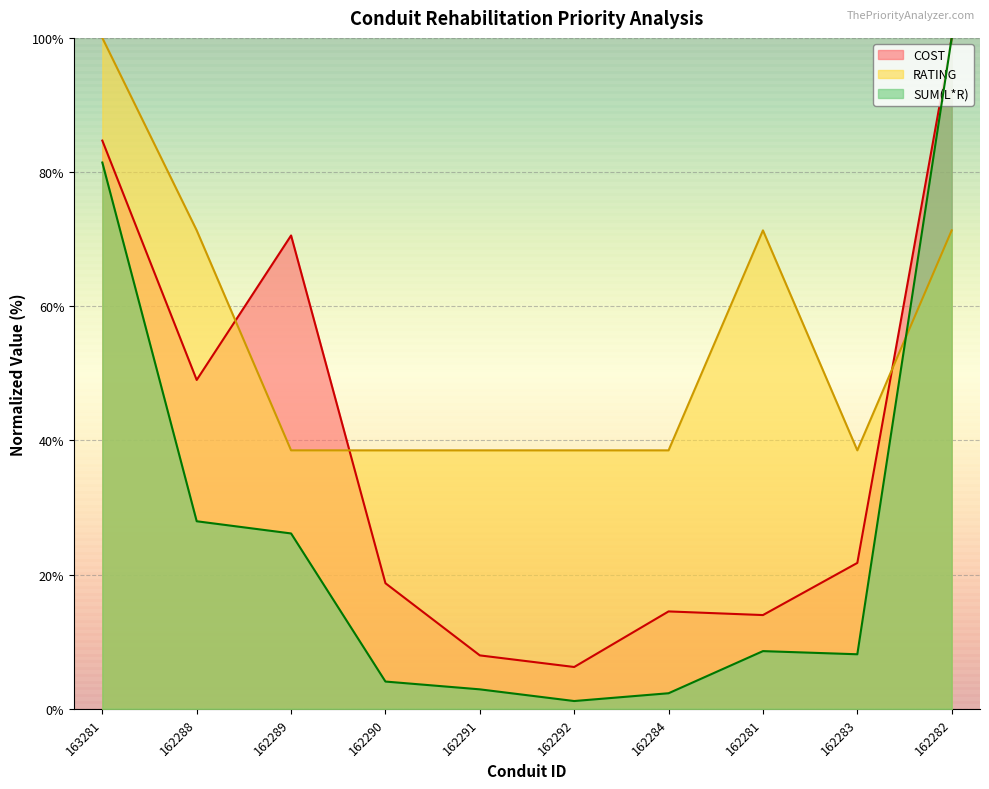

At which category does SUM(L*R) reach its first local peak?

162281